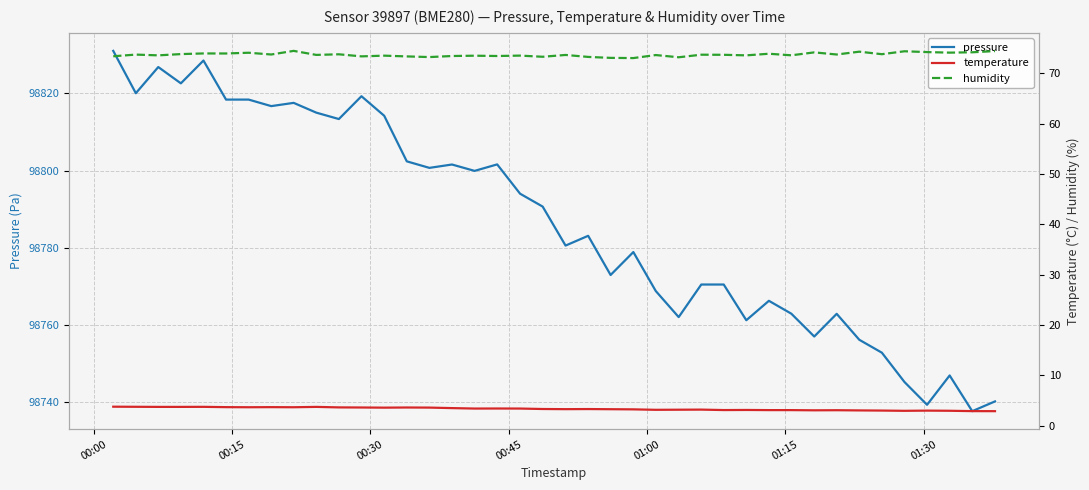

Reading right to left, transcribe all the data shown in this chart.

pressure: 98740.2	98737.7	98746.9	98739.3	98745.2	98752.8	98756.2	98762.9	98757.0	98762.9	98766.2	98761.2	98770.5	98770.5	98762.0	98768.8	98778.9	98772.9	98783.1	98780.6	98790.7	98794.0	98801.6	98799.9	98801.6	98800.7	98802.4	98814.2	98819.2	98813.3	98815.0	98817.5	98816.7	98818.4	98818.4	98828.5	98822.6	98826.8	98820.0	98831.0
temperature: 2.9	2.9	3.0	3.0	3.0	3.0	3.0	3.1	3.1	3.1	3.1	3.1	3.1	3.2	3.2	3.2	3.3	3.3	3.3	3.3	3.3	3.4	3.4	3.4	3.5	3.6	3.6	3.6	3.6	3.6	3.8	3.7	3.7	3.7	3.7	3.8	3.8	3.8	3.8	3.8
humidity: 74.4	74.2	74.1	74.2	74.4	73.8	74.3	73.8	74.2	73.6	73.9	73.6	73.7	73.7	73.2	73.7	73.0	73.1	73.3	73.7	73.3	73.5	73.5	73.5	73.5	73.2	73.4	73.5	73.4	73.8	73.7	74.5	73.8	74.1	74.0	74.0	73.8	73.6	73.7	73.4